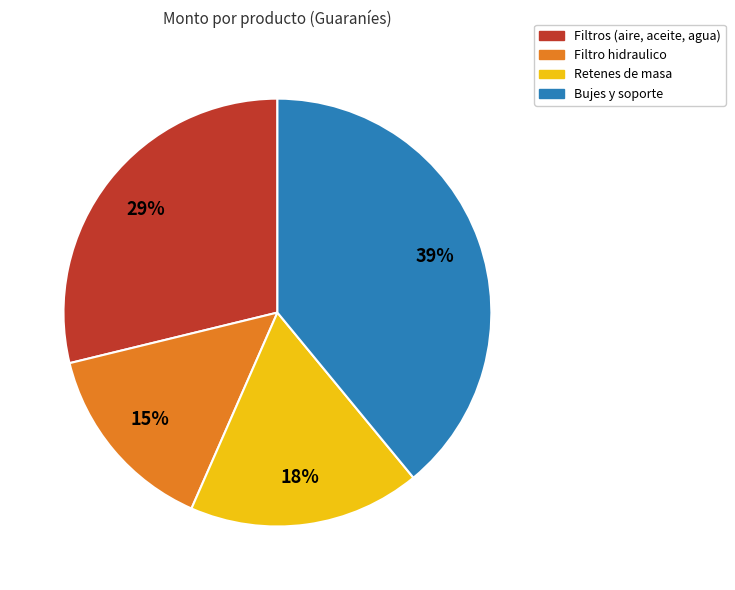

To the nearest percent, what is the average slice percentage?

25%